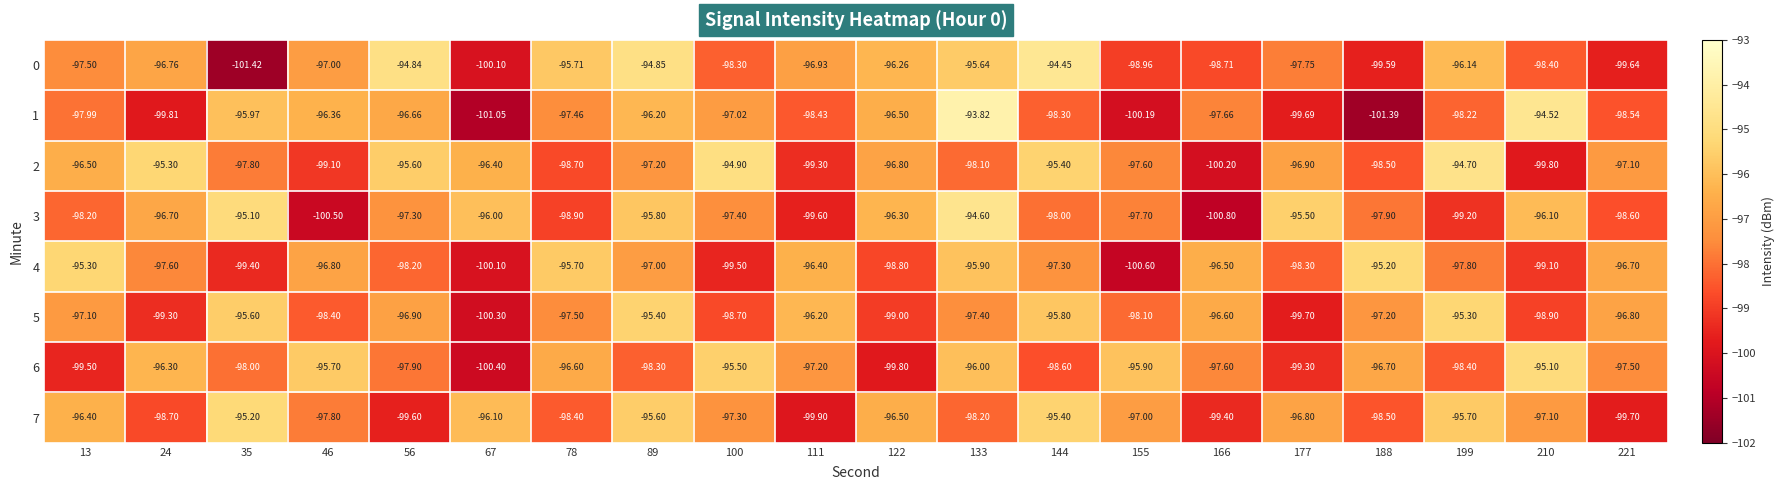

Is the value of 1 at 78 greater than the value of 0 at 144?

No